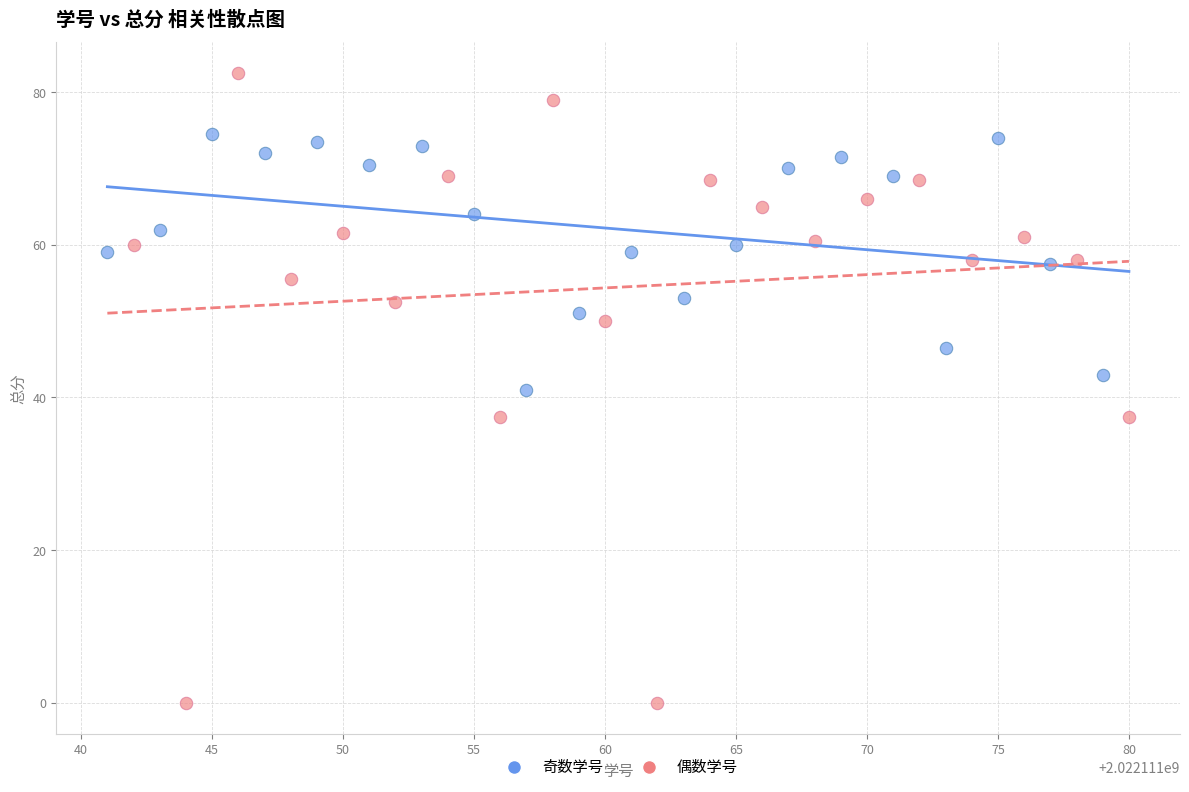

Which series reaches the maximum Y coordinate?

偶数学号